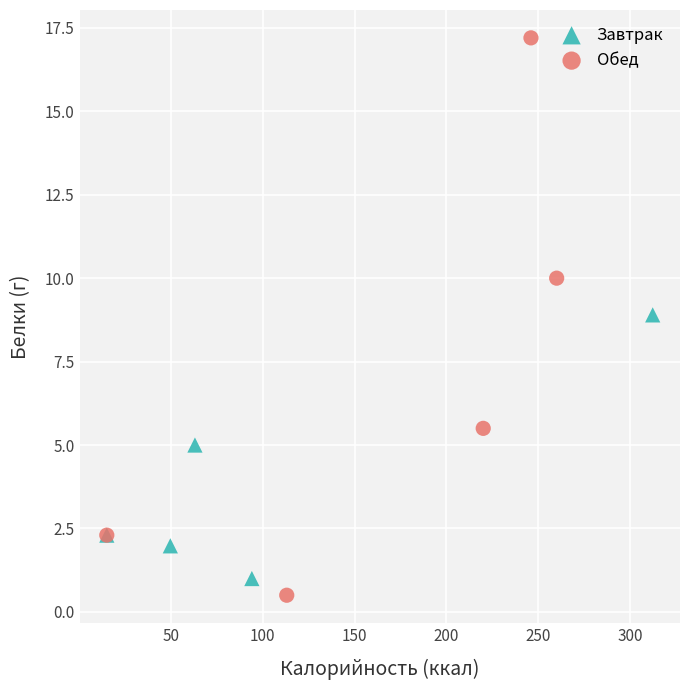

What are all the series names shown in the legend?

Завтрак, Обед